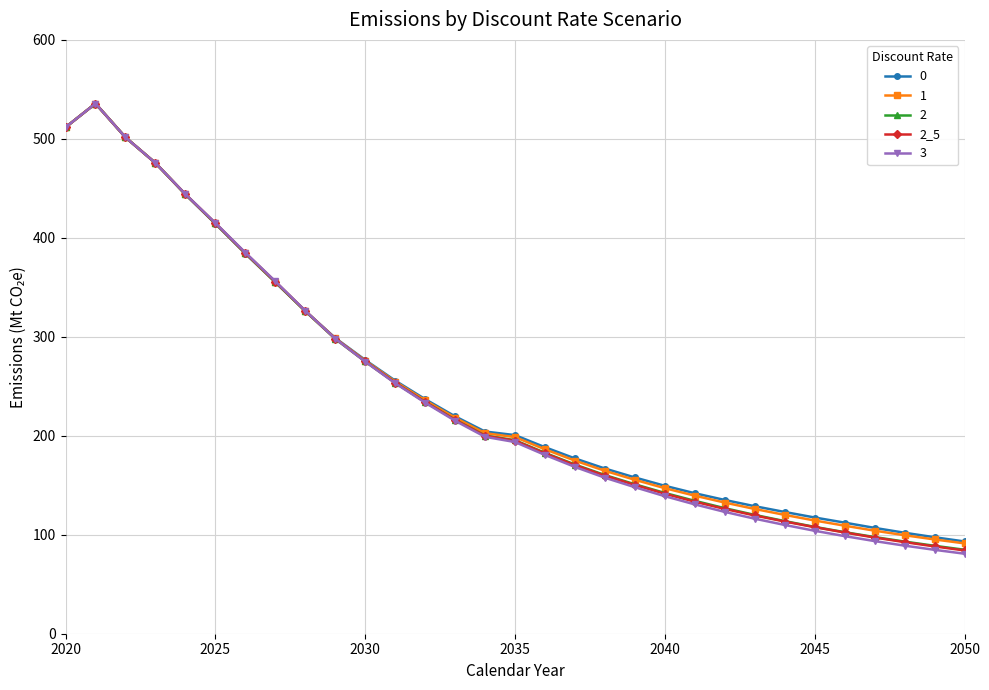

What is the value of the 2 point at the 19th from the left?

160.3